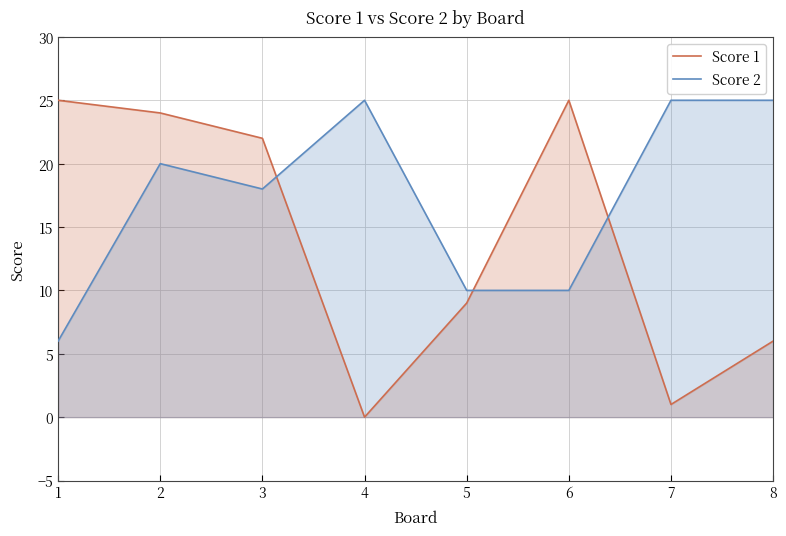

Which series ends up on top after the final intersection of Score 2 and Score 1?

Score 2